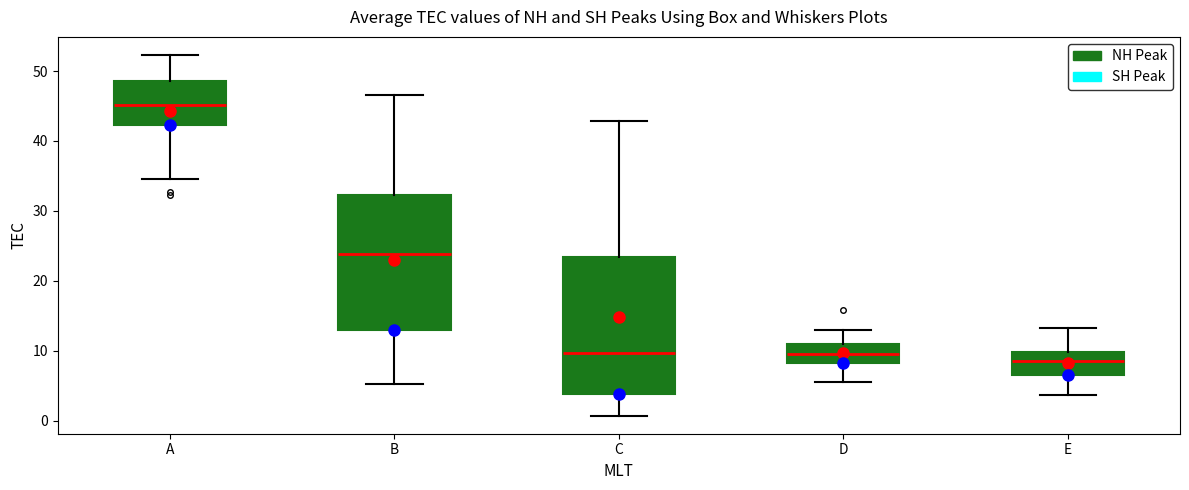

Where does the upper whisker of the box for A end on the y-axis? The values are not printed on the chart, so give them approximately, as read against the axis.

52